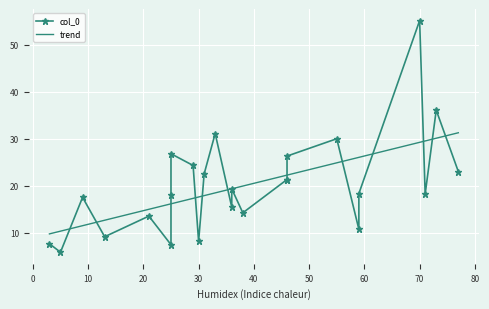

List the labels in order of value, smallest first.

5, 25, 3, 30, 13, 59, 21, 38, 36, 9, 25, 71, 59, 36, 46, 46, 31, 77, 29, 46, 25, 55, 33, 73, 70